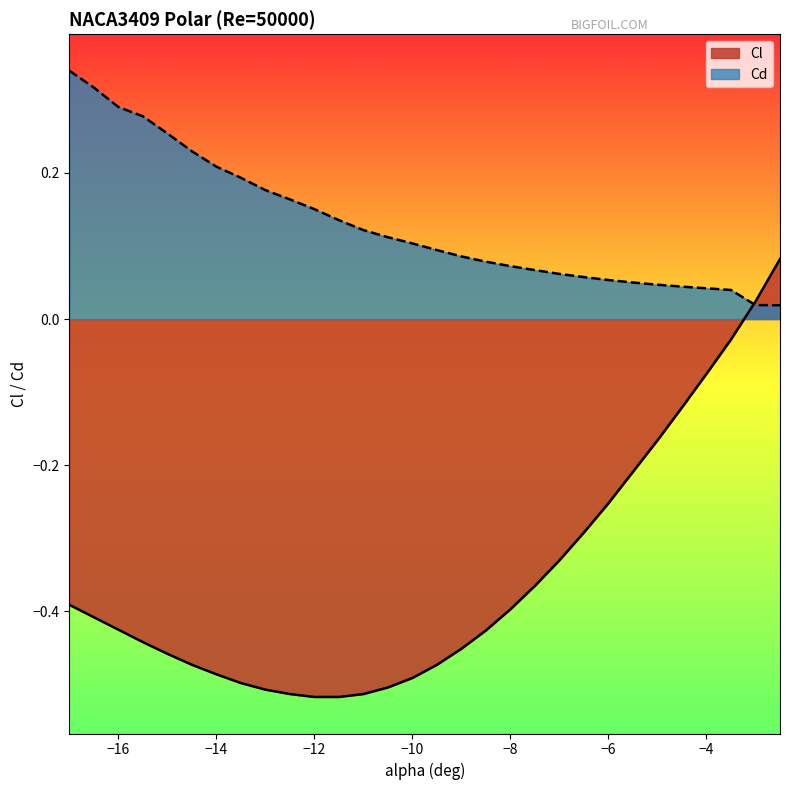

The value of Cd at −16 is 0.1. True or false?

False